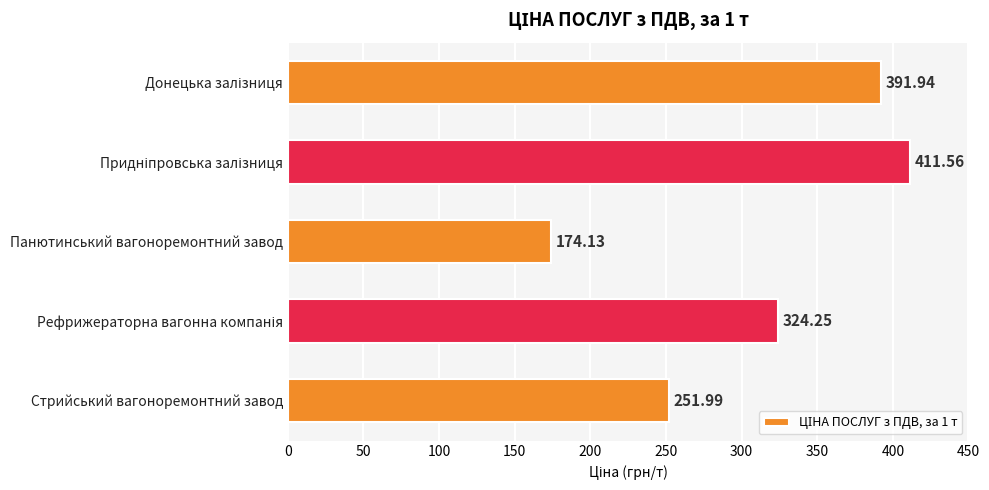

What is the maximum value shown in the chart?

411.6